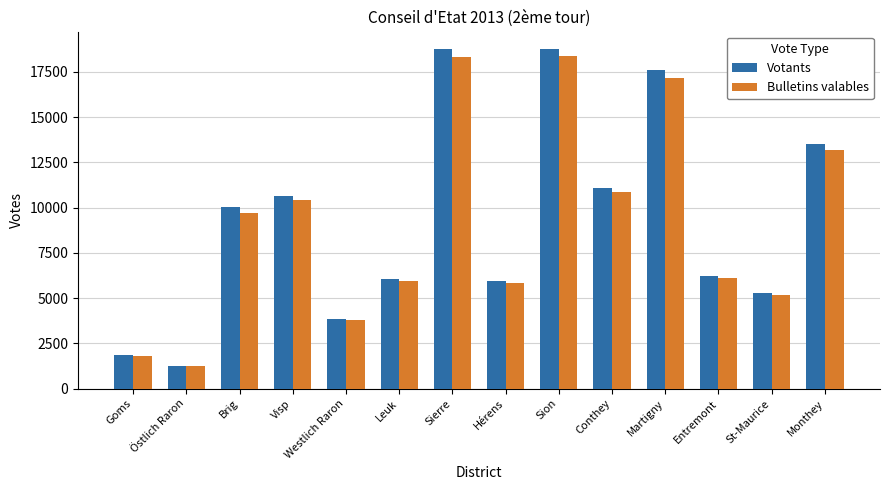

What is the value of the Votants bar at the 5th from the left?

3858